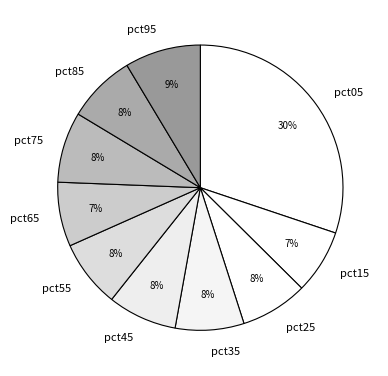

What percentage is the pct25 slice, to the nearest percent?

8%